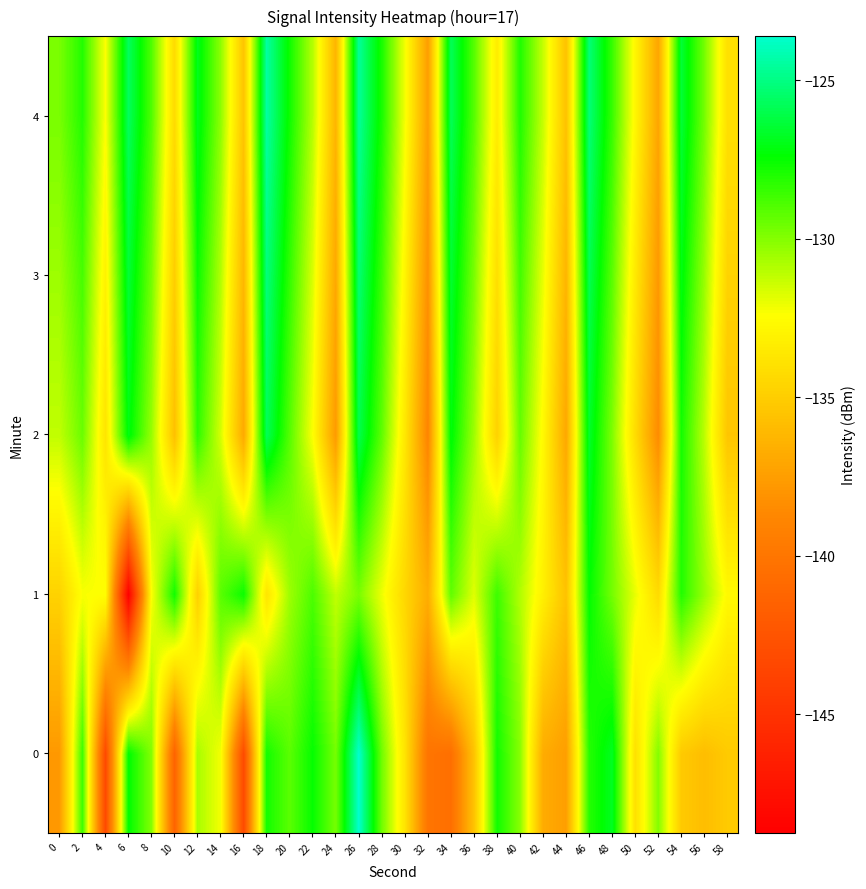

At which category is the sum across all series the highest?

26